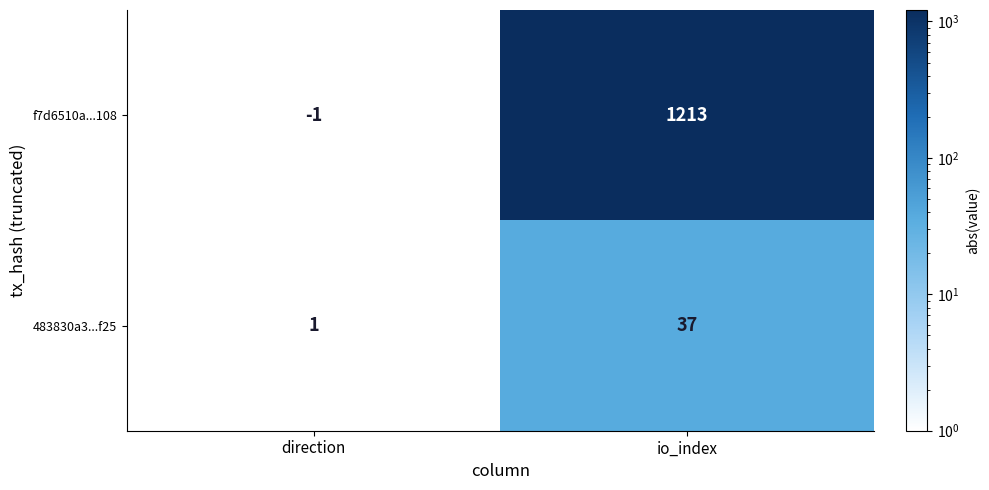

What is the difference between the maximum and minimum values in the f7d6510a...108 series?

1214